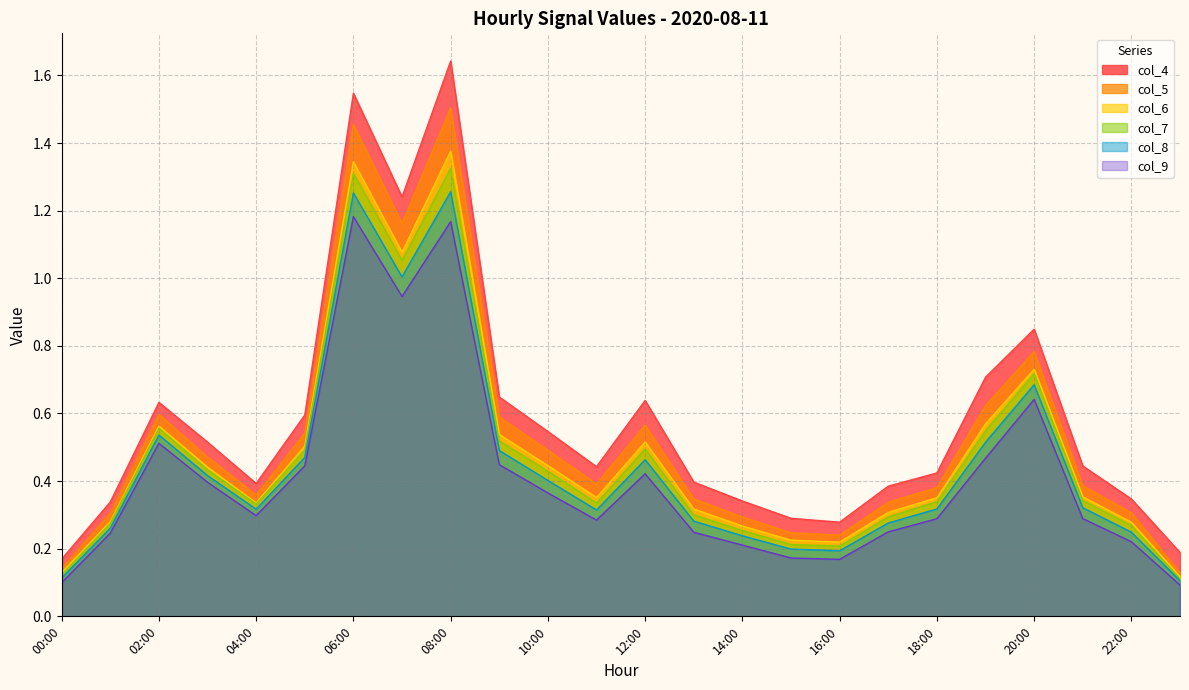

Which series changed the most between 13:00 and 23:00?

col_5